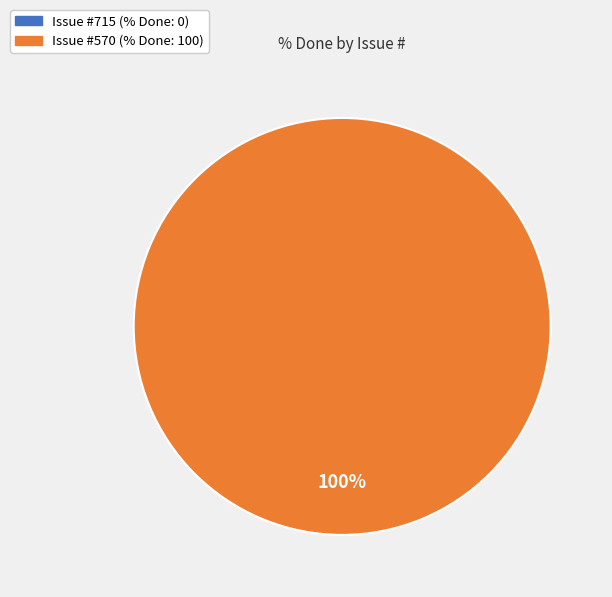

How many slices are in this pie chart?

2